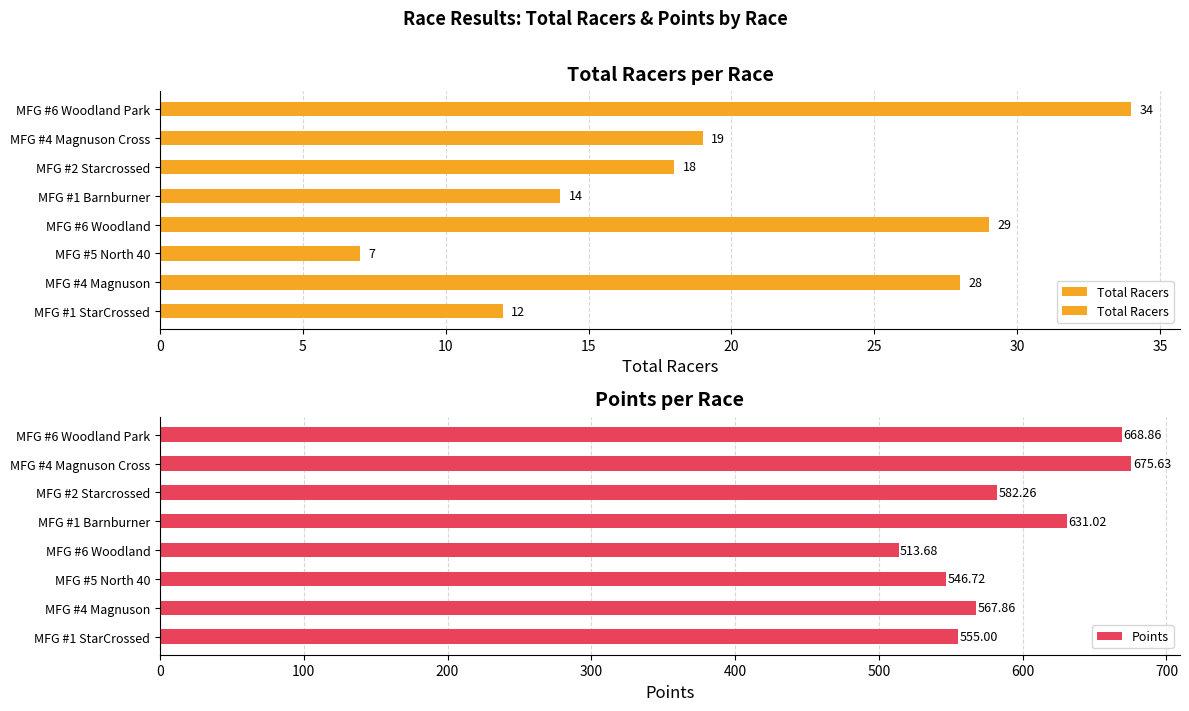

Rank the categories by Points value from highest to lowest.

MFG #4 Magnuson Cross, MFG #6 Woodland Park, MFG #1 Barnburner, MFG #2 Starcrossed, MFG #4 Magnuson, MFG #1 StarCrossed, MFG #5 North 40, MFG #6 Woodland